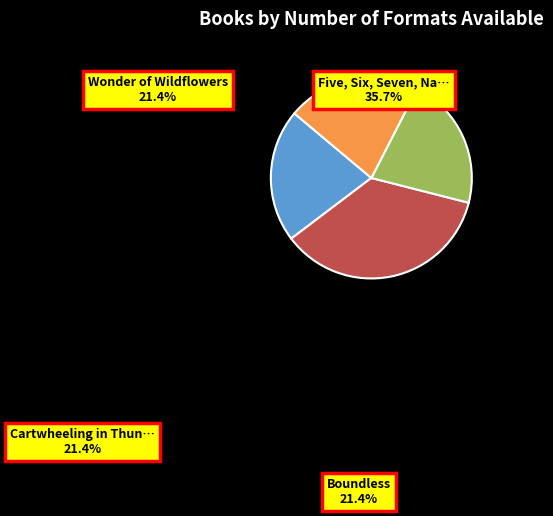

Is there a majority slice in this chart?

No